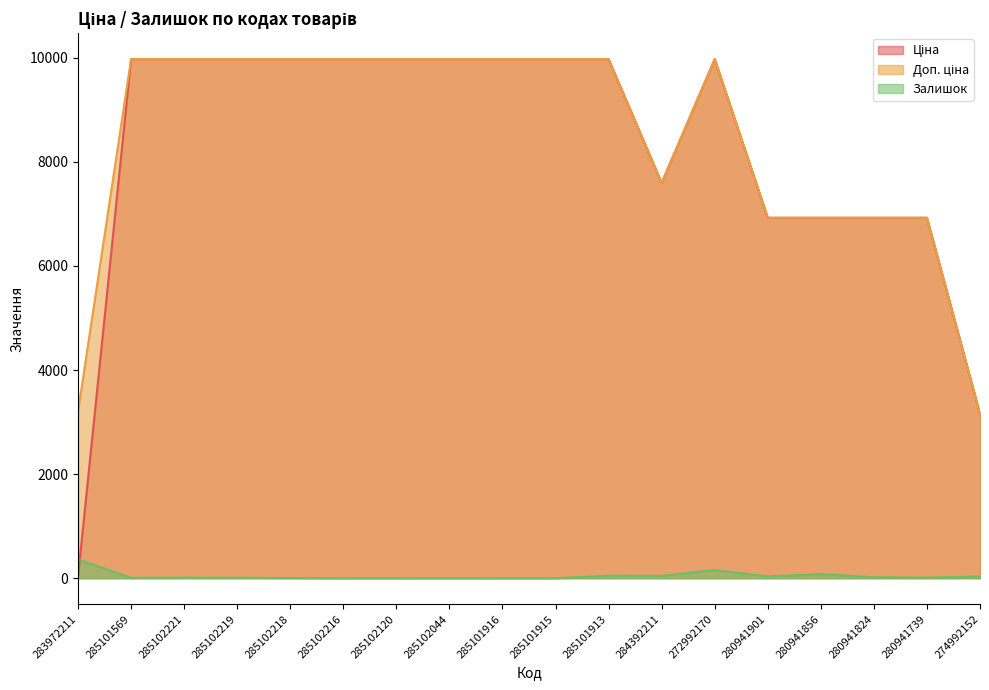

At 285102216, list the series in order from largest to smallest.

Ціна, Доп. ціна, Залишок